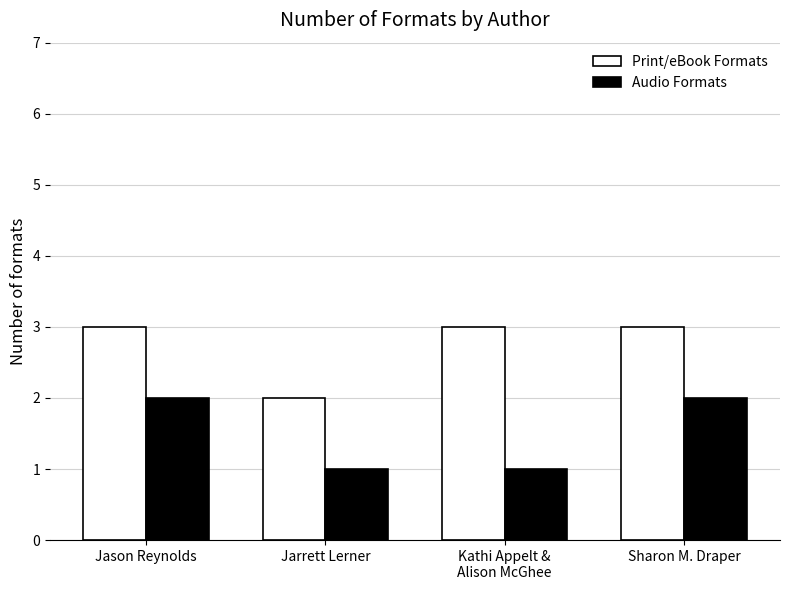

Which series has the largest total across all categories?

Print/eBook Formats